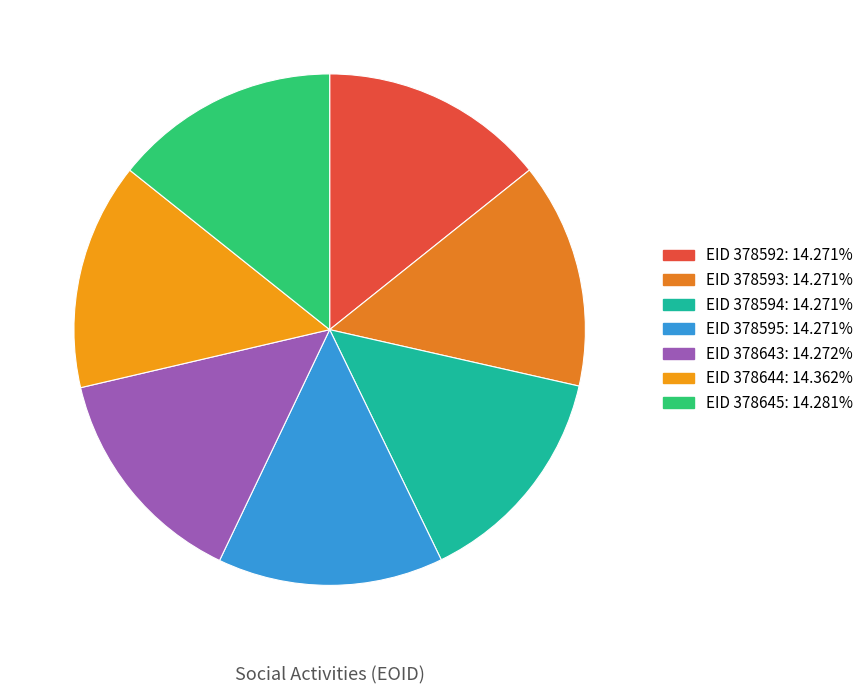

How many slices are in this pie chart?

7